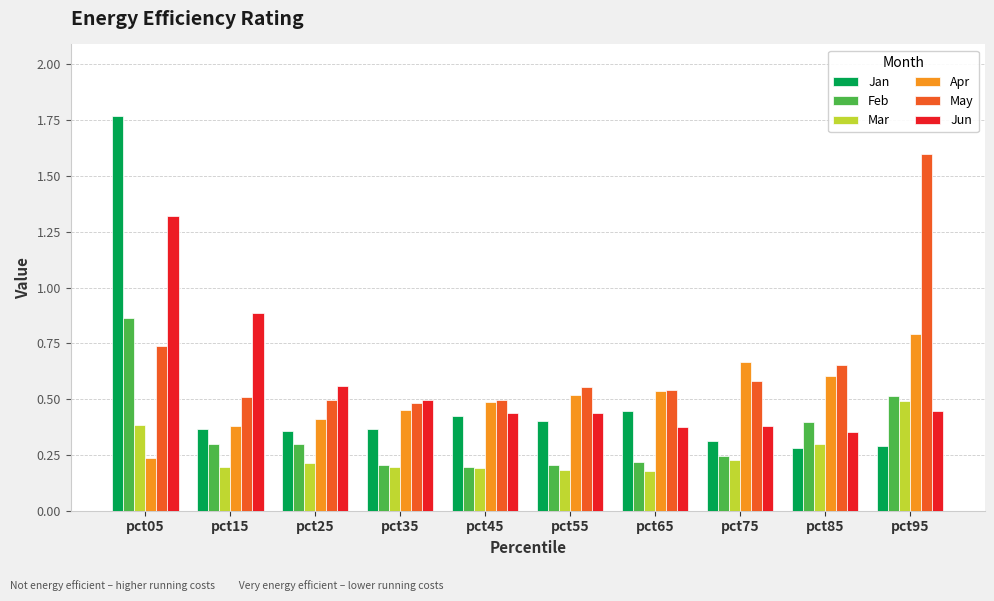

At which category is the sum across all series the highest?

pct05